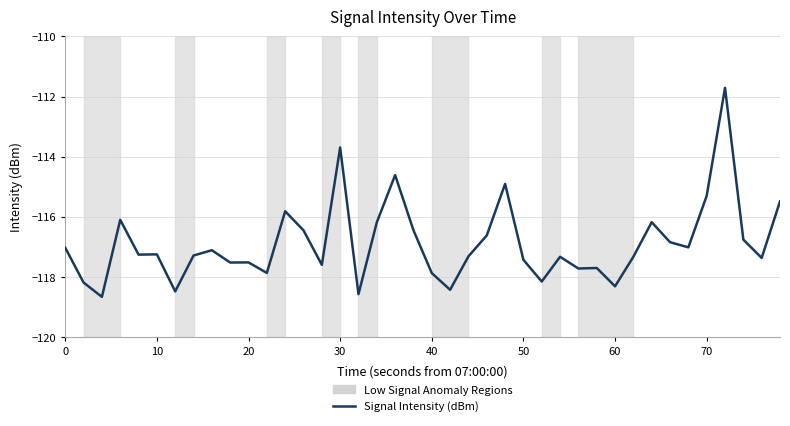

What is the maximum value shown in the chart?

-111.7